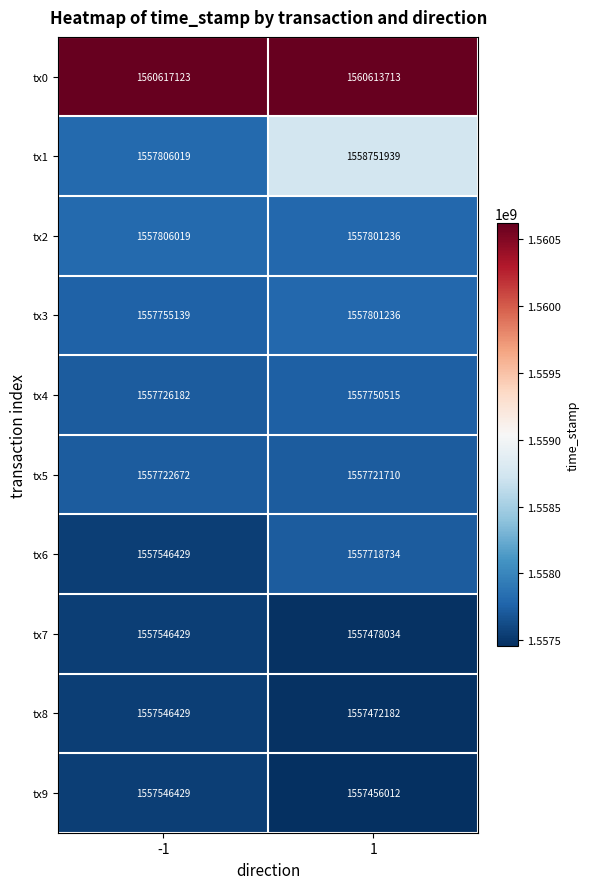

What is the difference between the tx8 values at -1 and 1?

74247